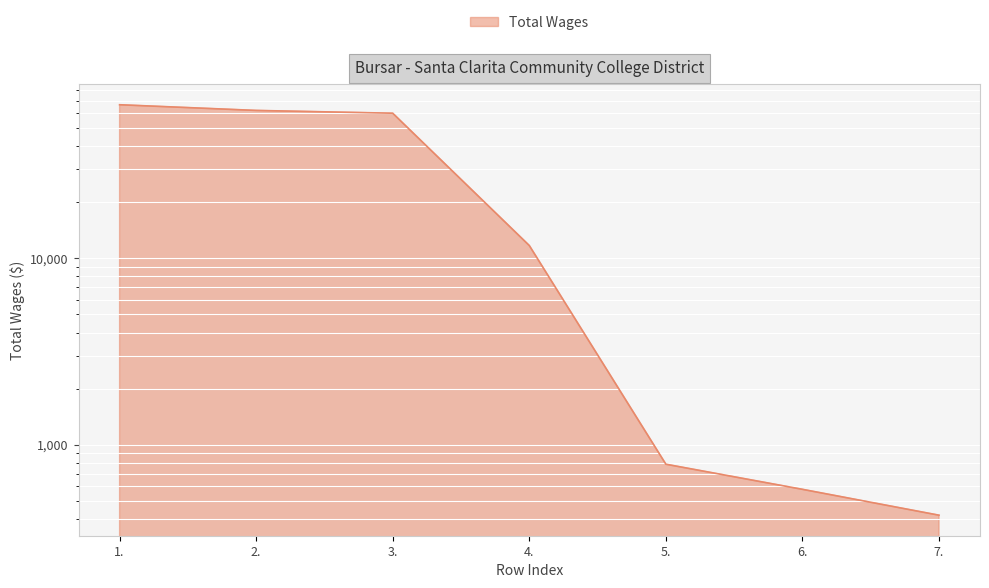

What is the sum of all values?

202008